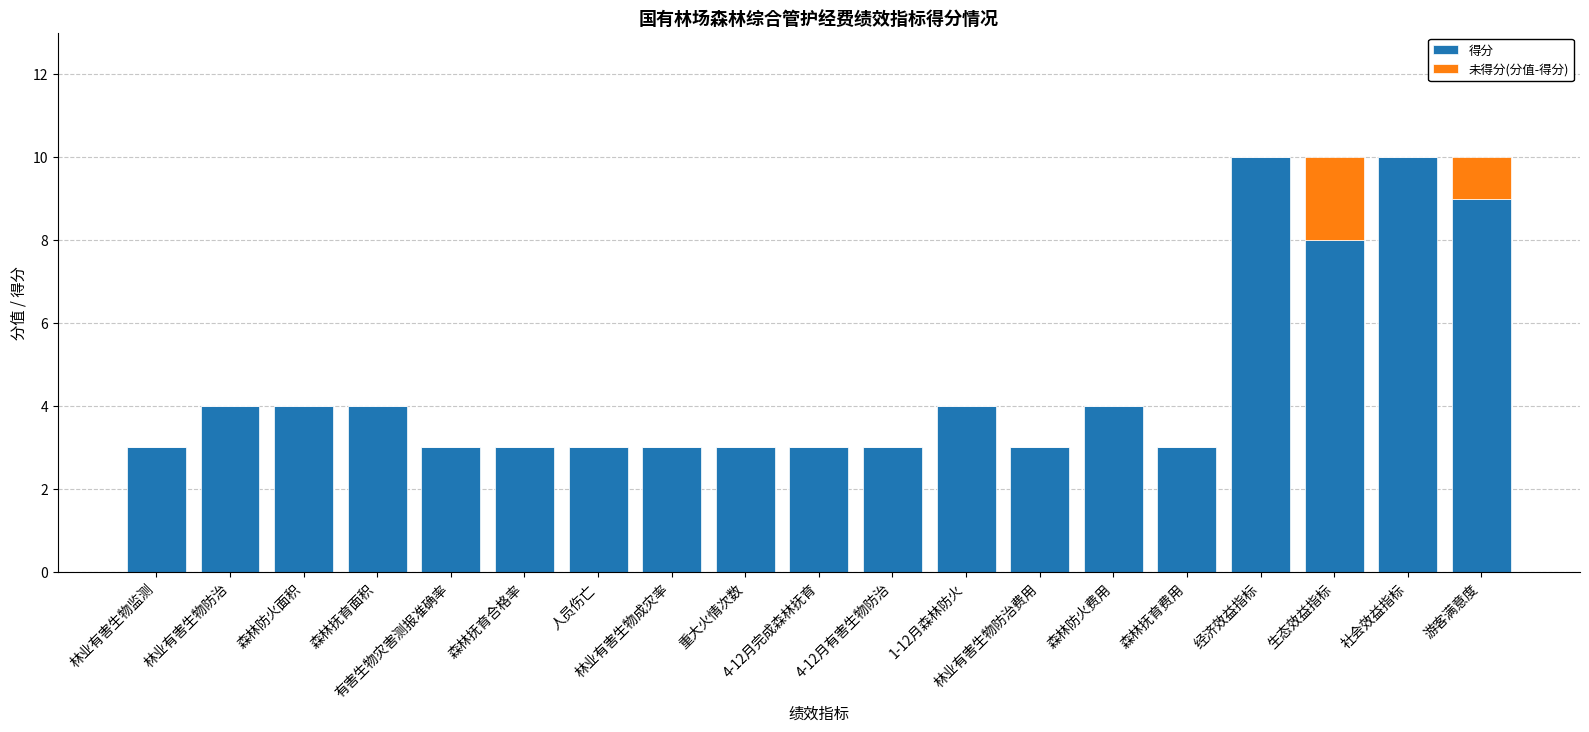

What is the average value of the 得分 series?

5